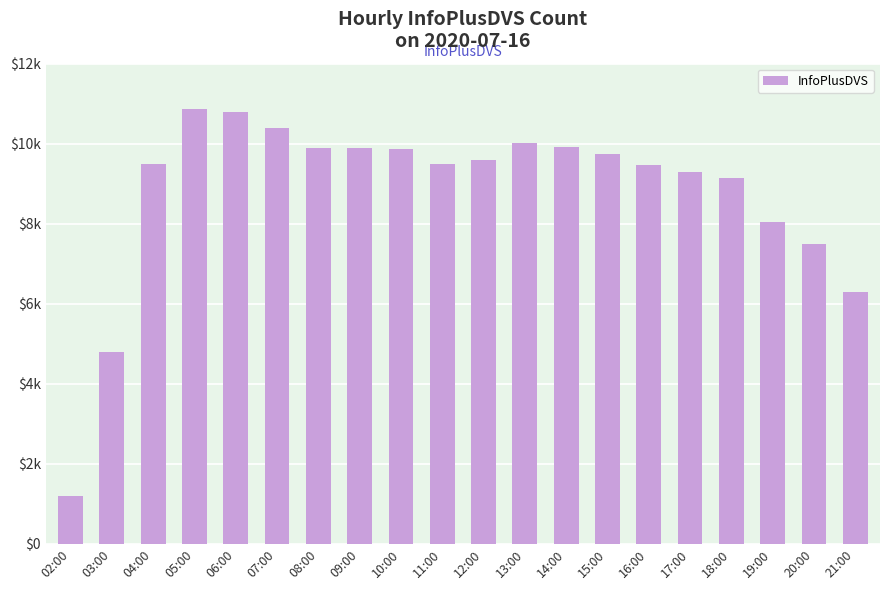

True or false: the data shows 13082 at 12:00.

False